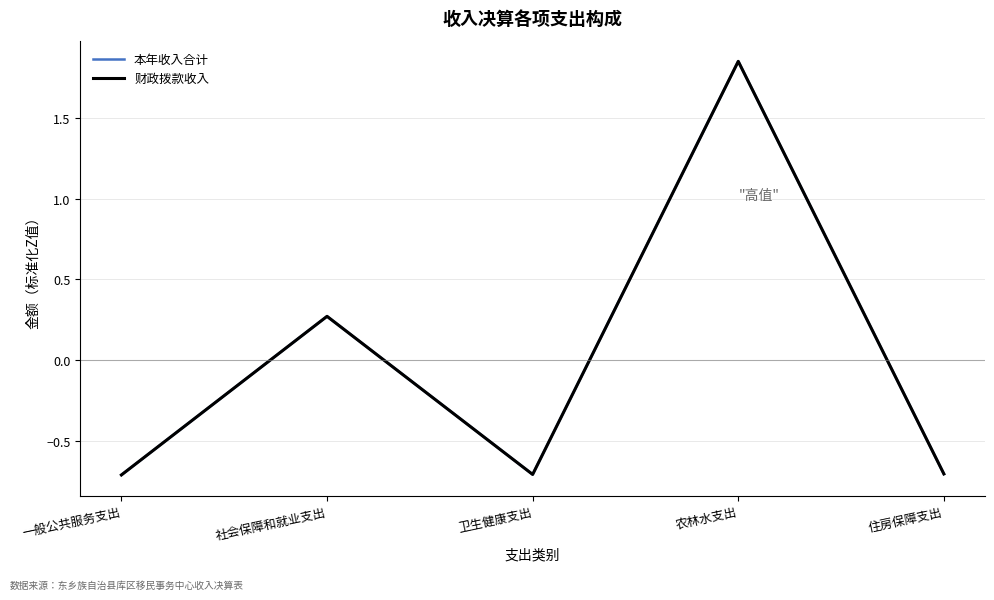

Does the chart display data point markers on the line(s)?

No